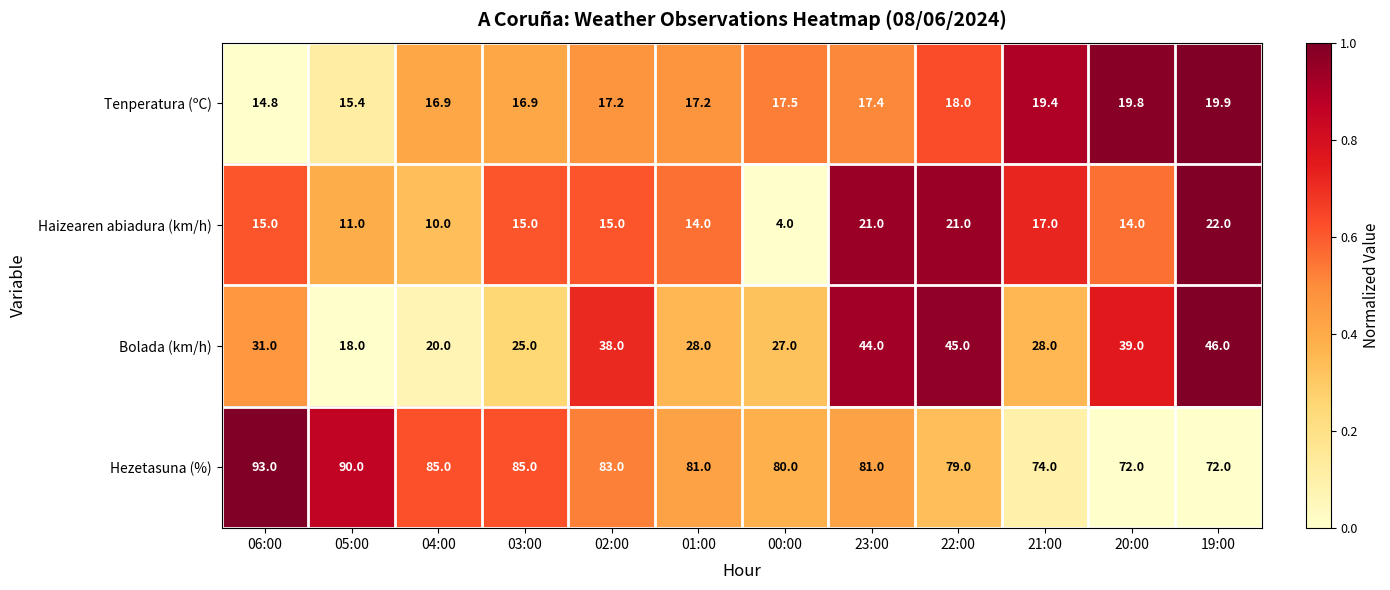

At 00:00, list the series in order from largest to smallest.

Hezetasuna (%), Bolada (km/h), Tenperatura (ºC), Haizearen abiadura (km/h)